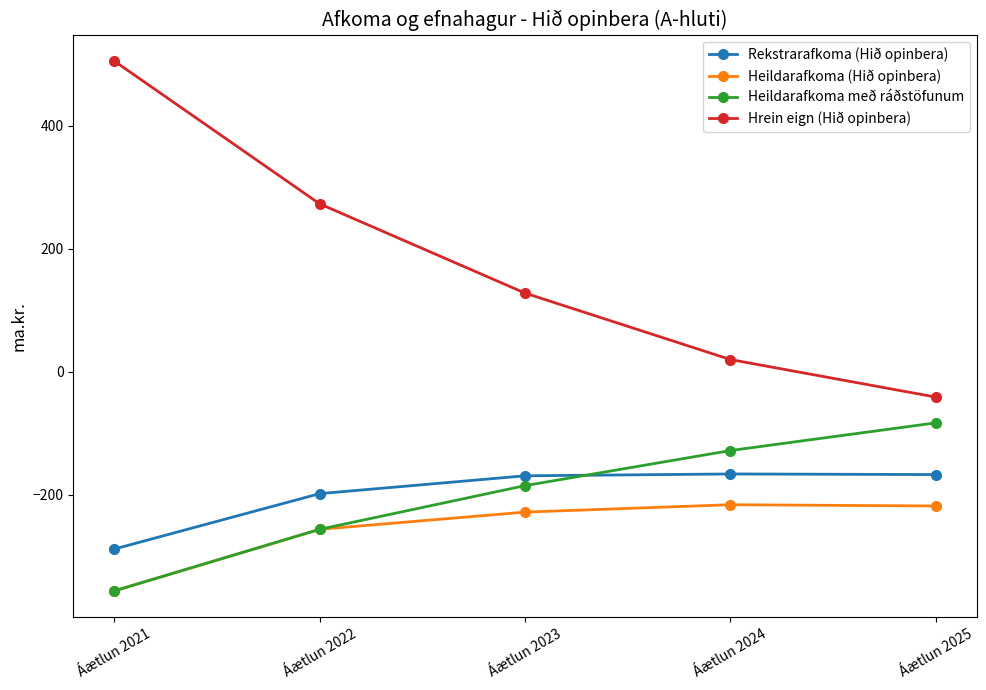

Is it true that Heildarafkoma með ráðstöfunum equals -185 at Áætlun 2023?

True